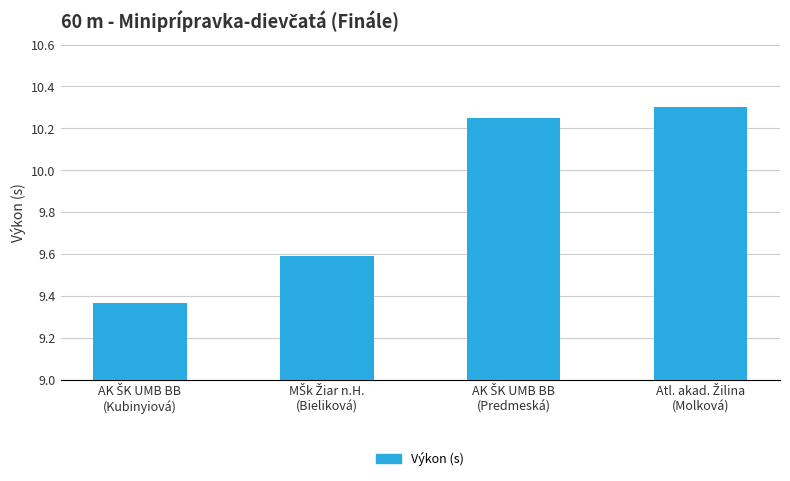

Are the bars grouped side by side (vs. stacked)?

No